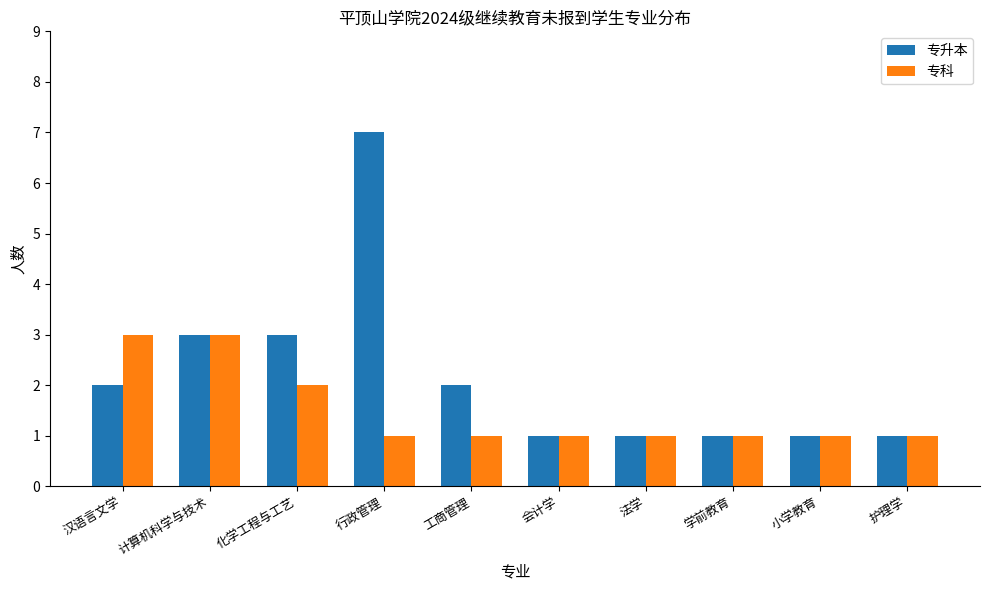

What is the average value of the 专升本 series?

2